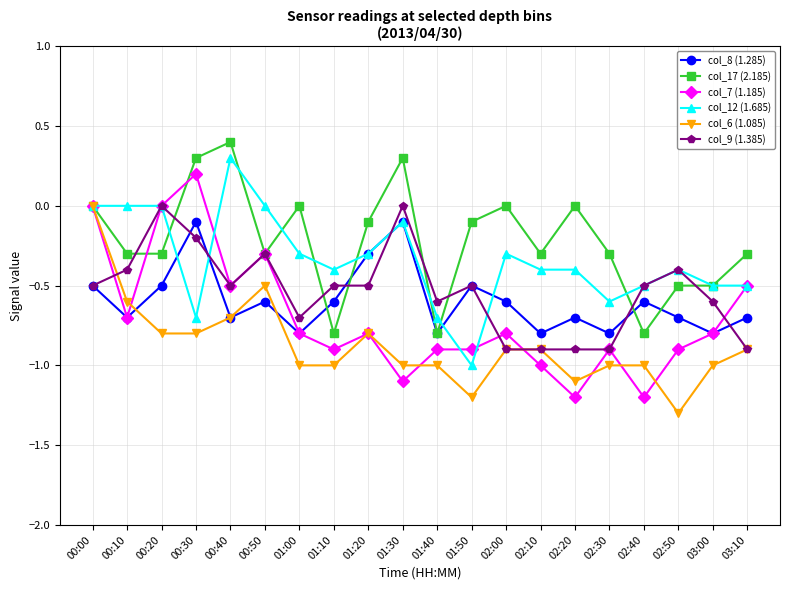

What is the difference between the maximum and minimum values in the col_12 (1.685) series?

1.3